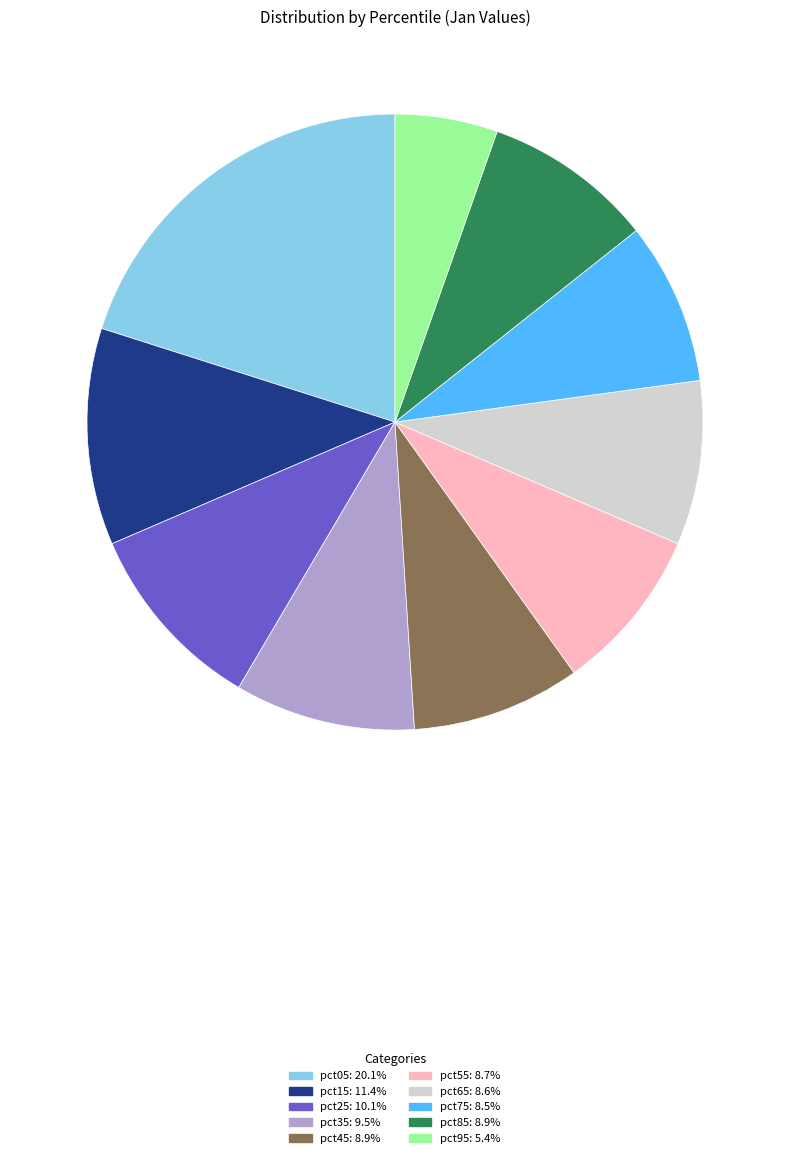

How many segments does this pie chart have?

10